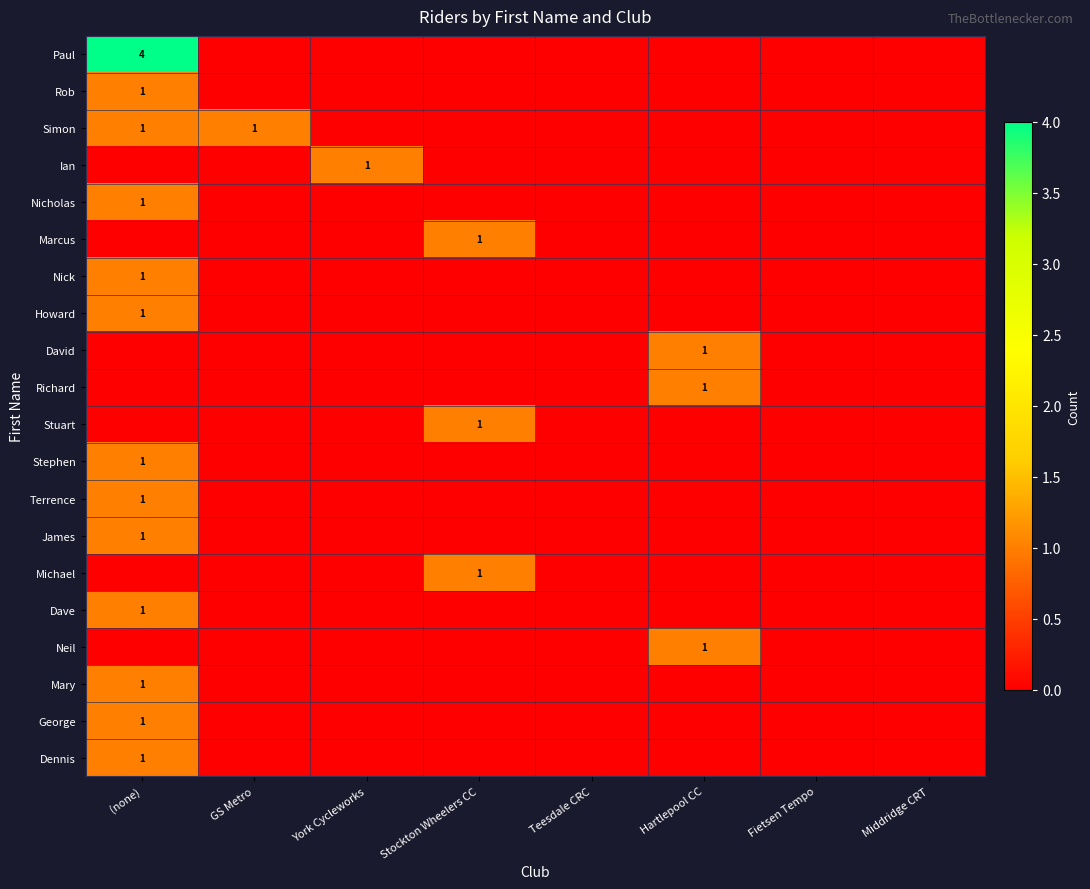

How many series are shown in this chart?

20